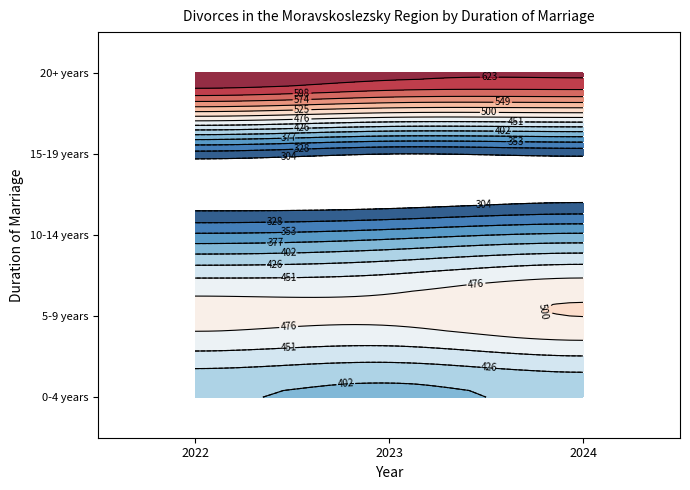

What is the difference between the highest and lowest values at 2024?

317